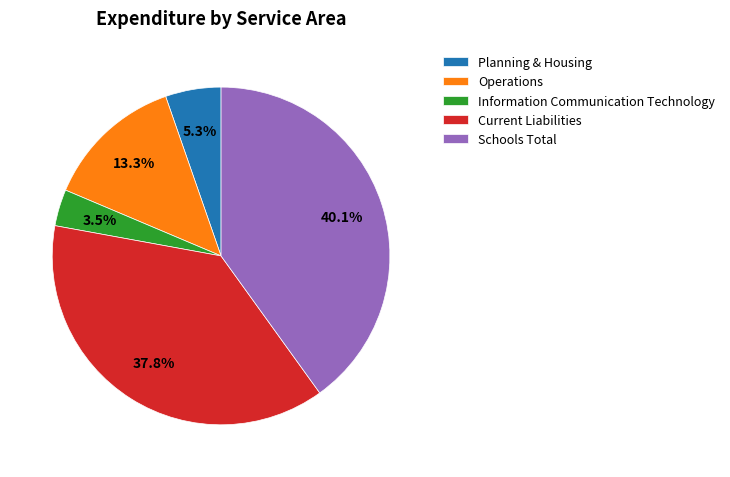

Rank the categories by value from highest to lowest.

Schools Total, Current Liabilities, Operations, Planning & Housing, Information Communication Technology